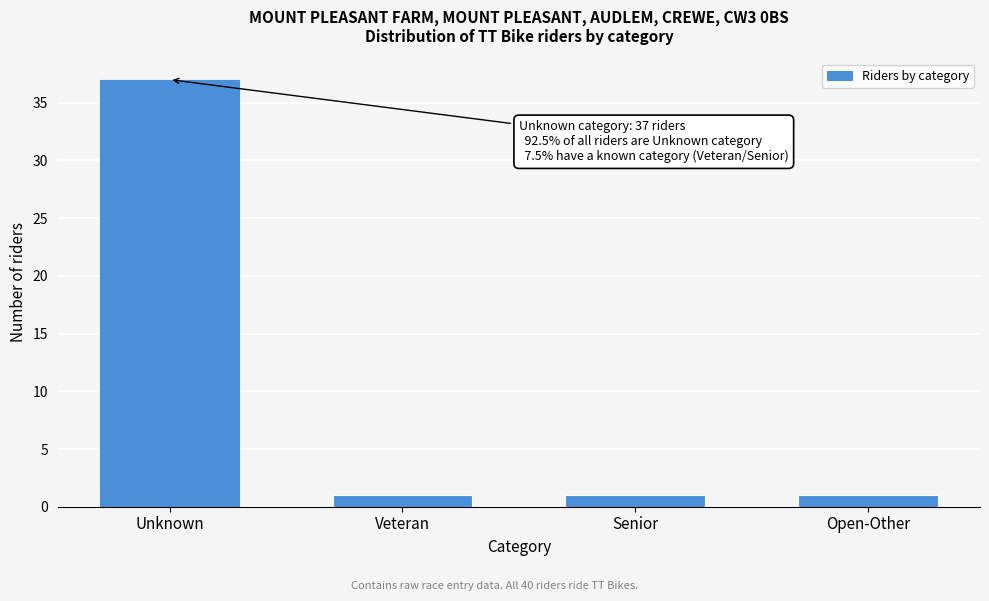

Reading right to left, what are all the values shown in this chart?

Open-Other=1	Senior=1	Veteran=1	Unknown=37